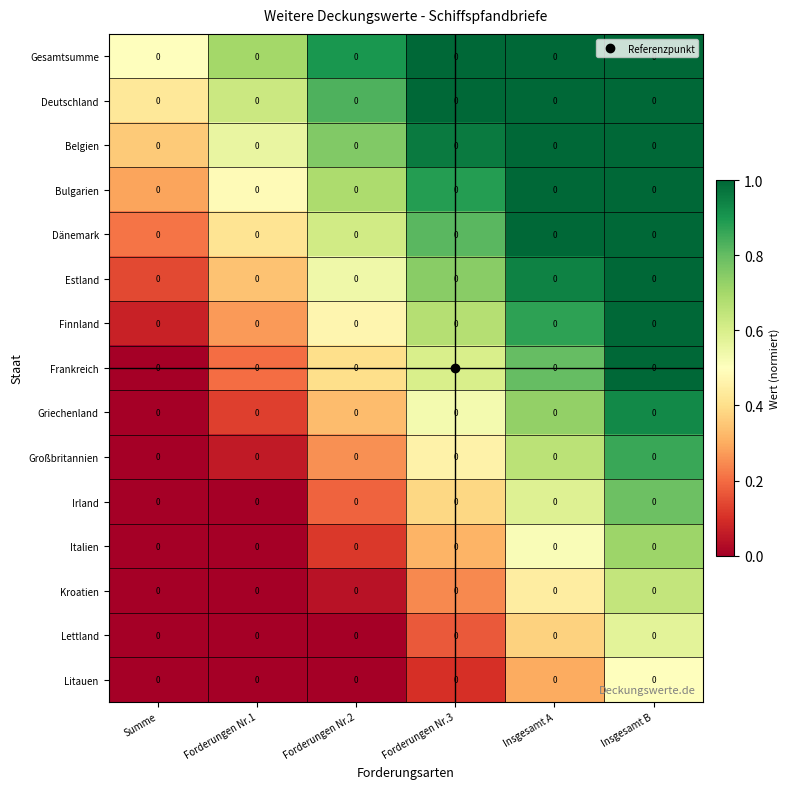

The value of Frankreich at Forderungen Nr.1 is 0.3. True or false?

False